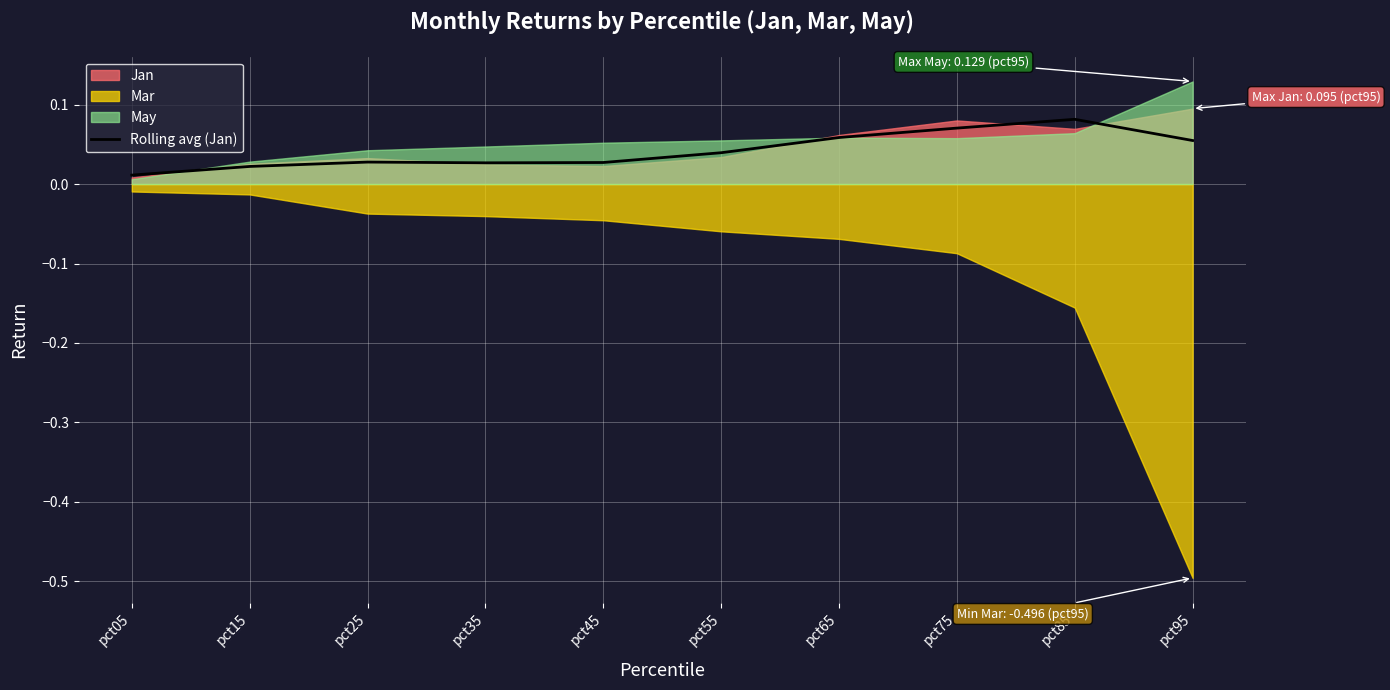

How many interior local peaks (higher than both neighbors) does the data have?

2